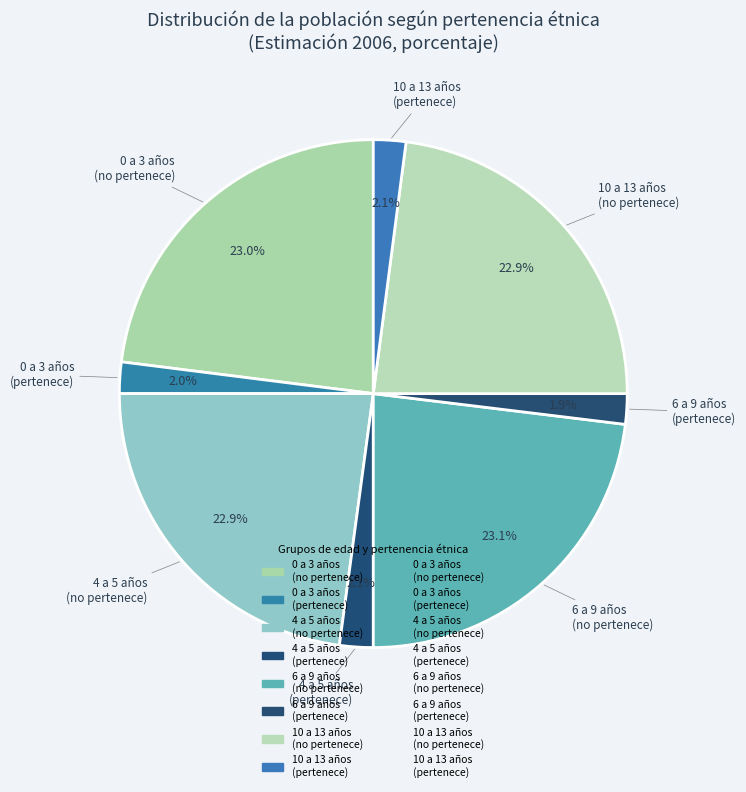

How many segments does this pie chart have?

8